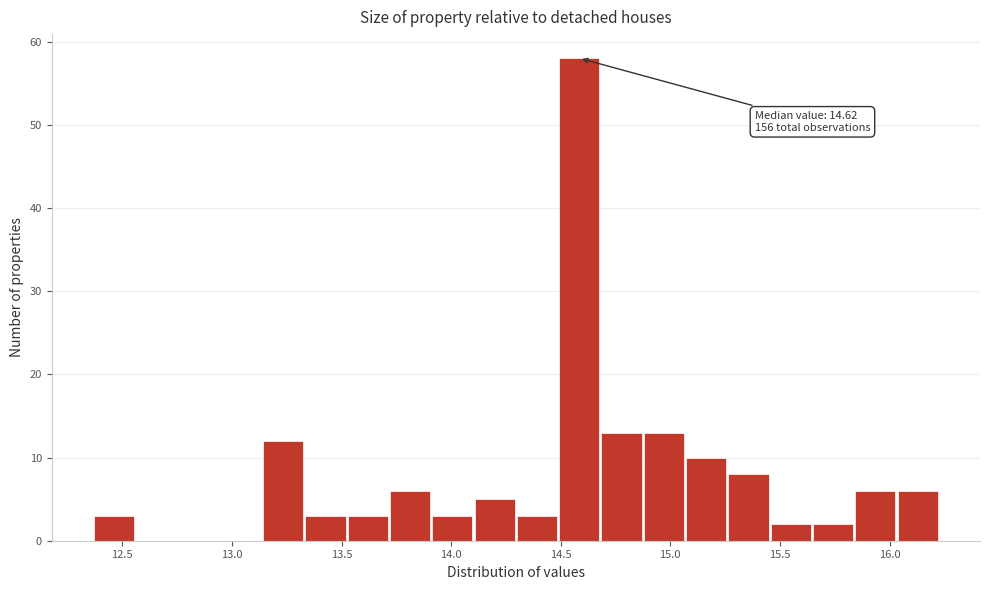

Read against the x-axis, roughly where is the centre of the tallest bar?

14.60